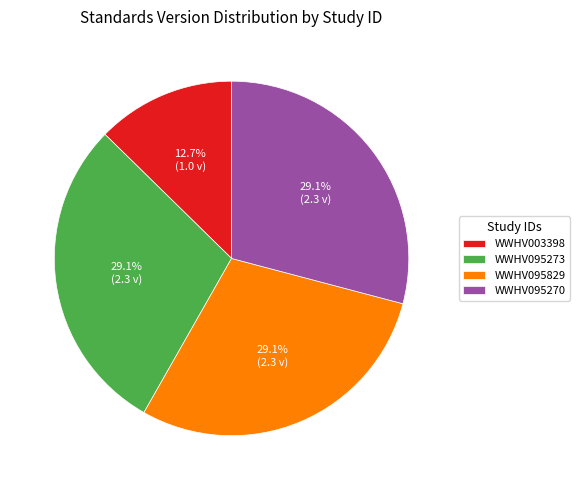

The WWHV095273 slice represents 36% of the pie. True or false?

False